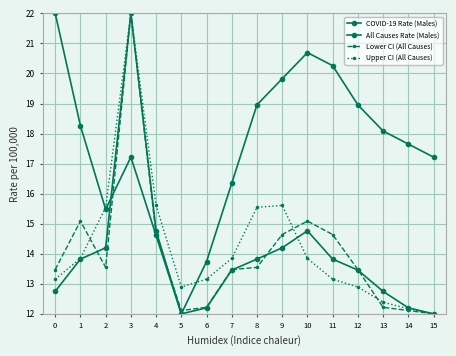

How many distinct data groups are displayed?

4